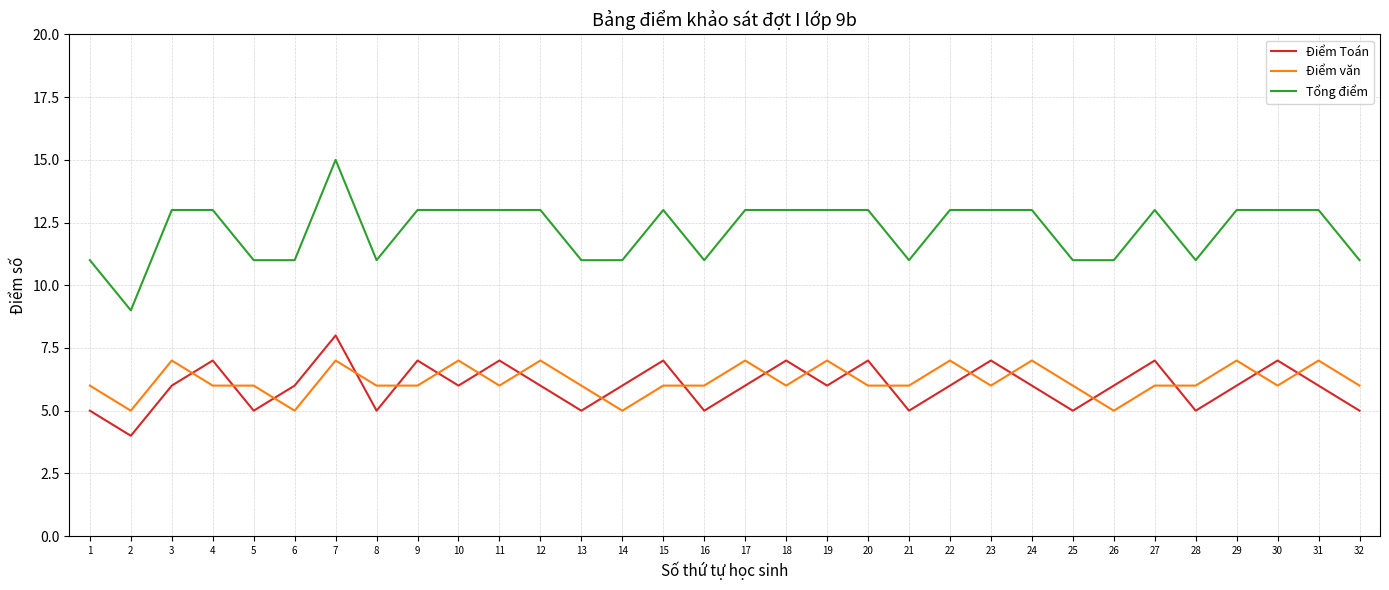

What is the greatest value displayed?

15